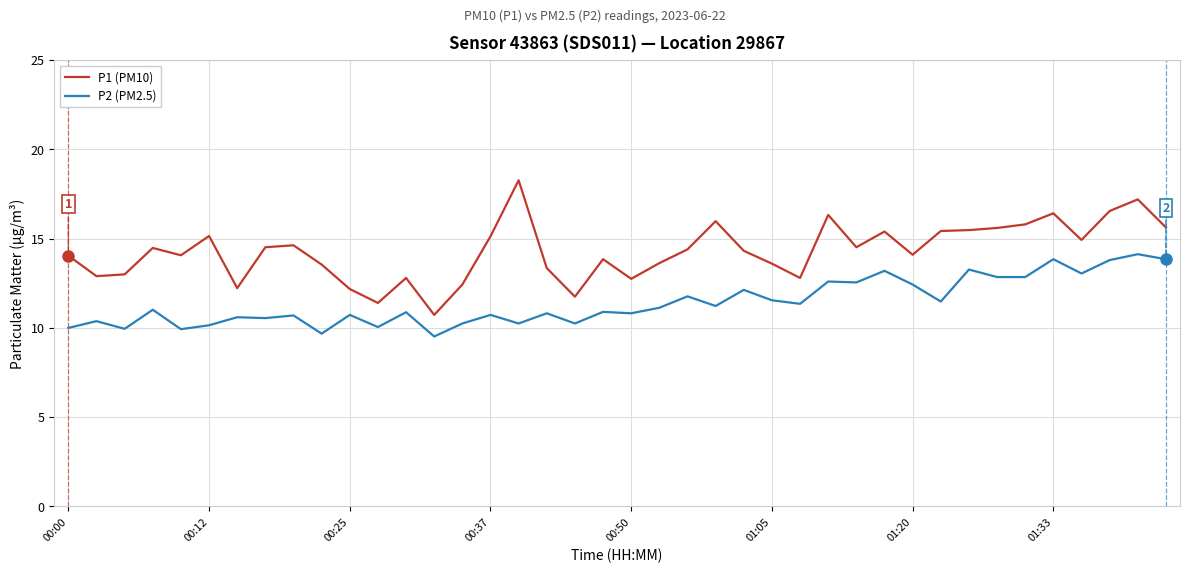

What is the minimum value for P1 (PM10)?

10.7